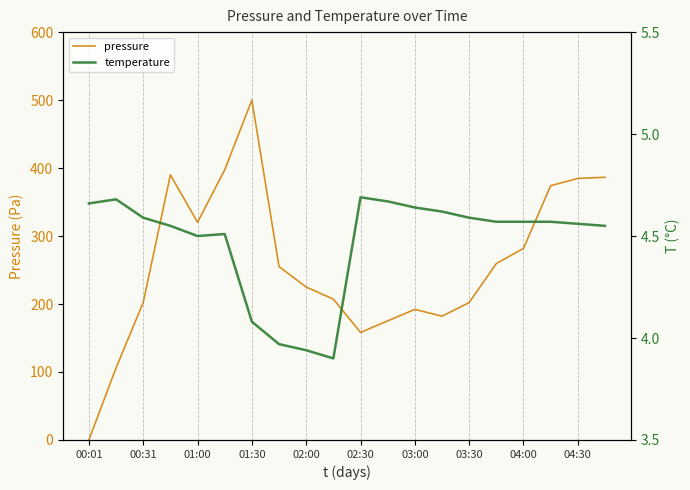

True or false: pressure has a value of 320.2 at 01:00.

True